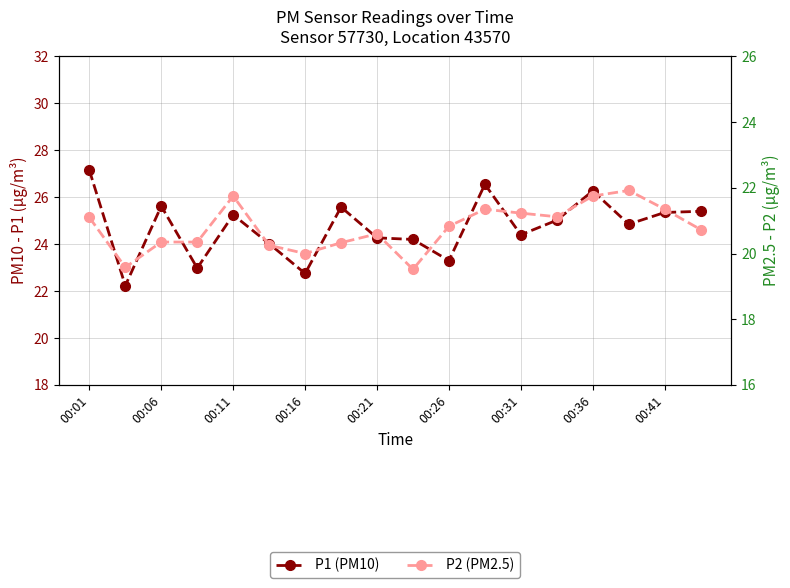

Reading right to left, extract all data points from this chart.

P1 (PM10): 25.4	25.4	24.9	26.3	25.0	24.4	26.6	23.3	24.2	24.3	25.6	22.8	24.0	25.2	23.0	25.6	22.2	27.1
P2 (PM2.5): 20.7	21.4	21.9	21.8	21.1	21.2	21.4	20.8	19.5	20.6	20.3	20.0	20.2	21.8	20.4	20.4	19.6	21.1